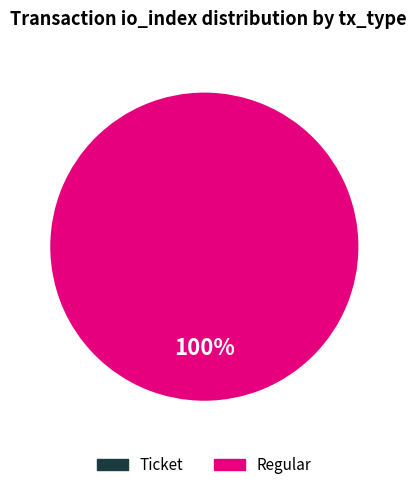

What is the majority slice?

1